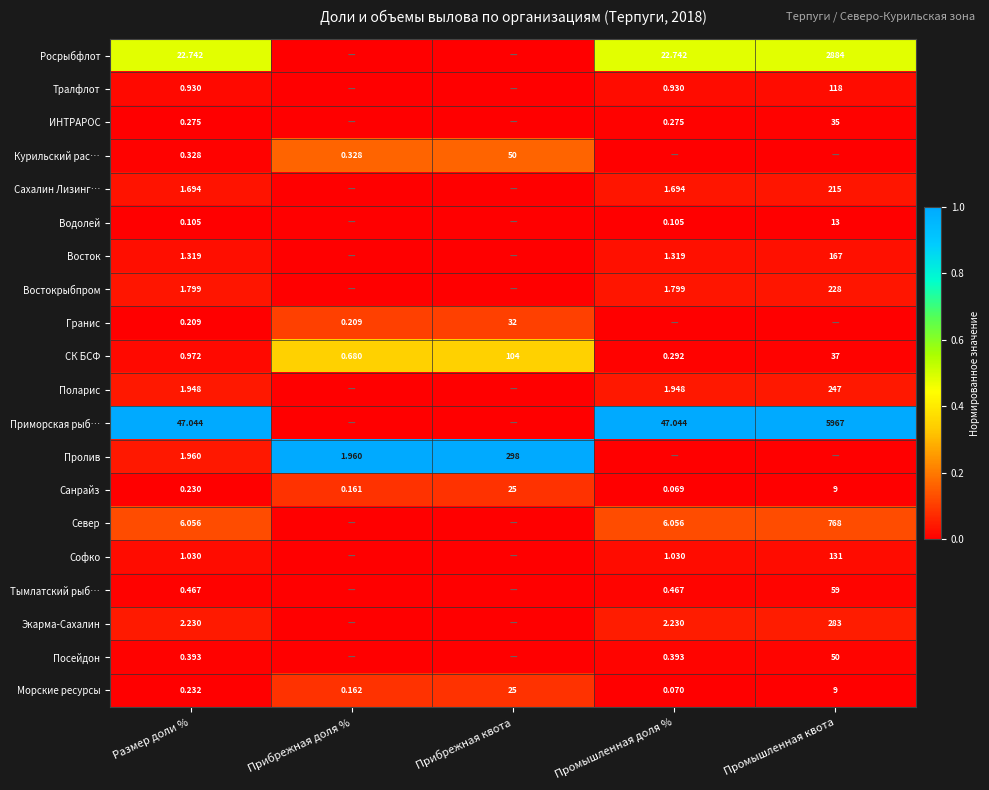

What is the spread (max minus min) of values at Размер доли %?

46.9